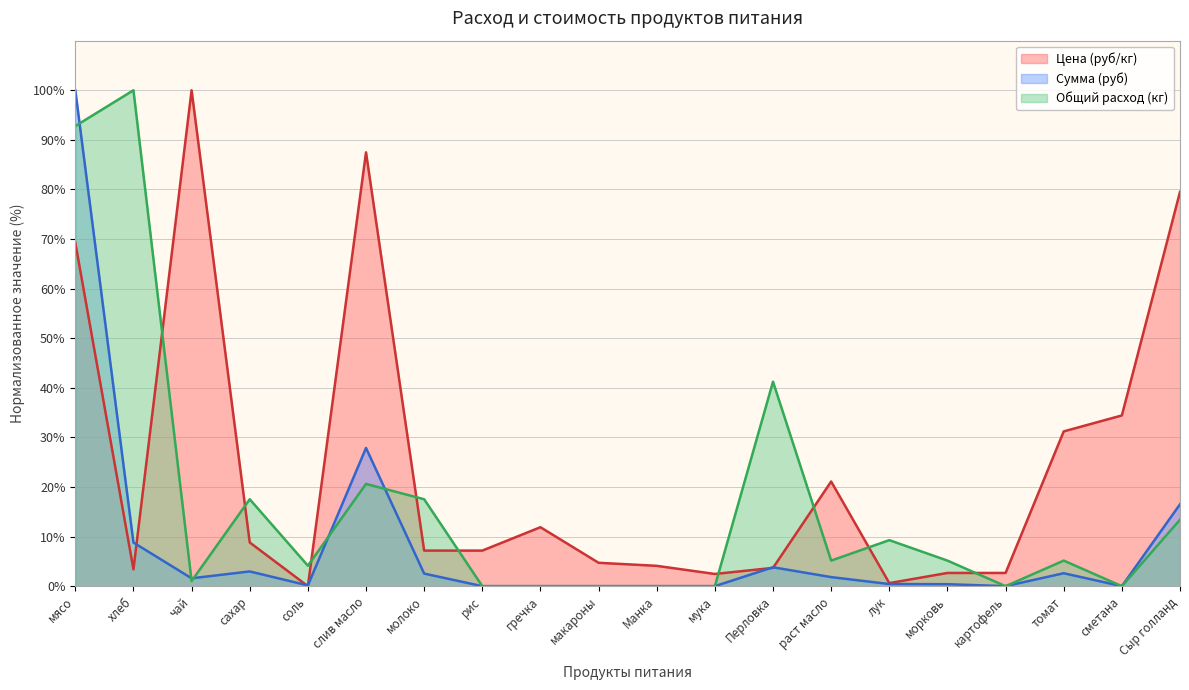

What position from the right is сметана?

2